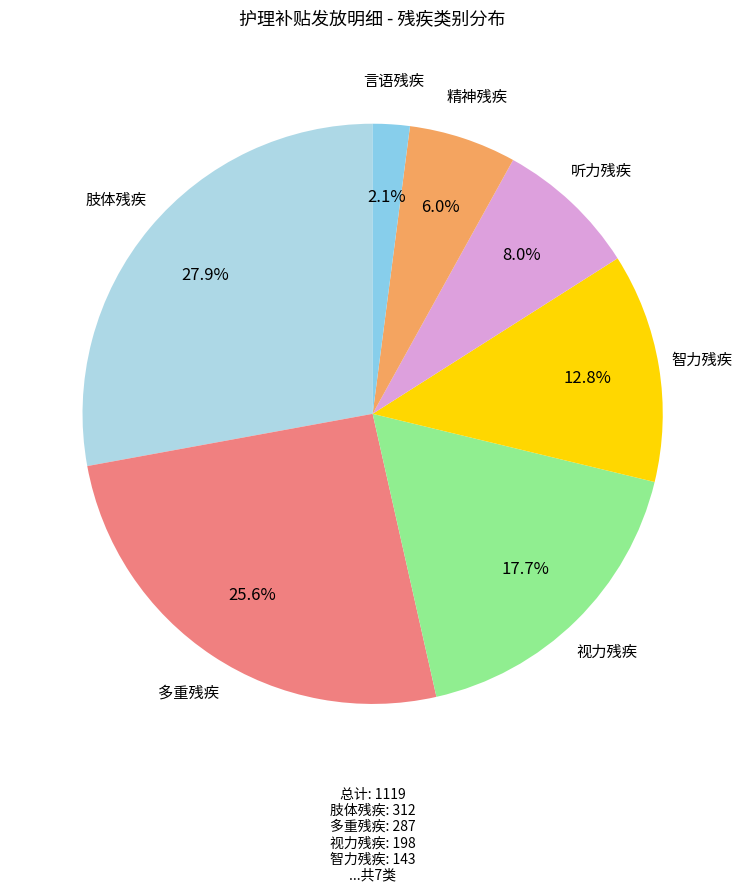

Rank the categories by value from highest to lowest.

肢体残疾, 多重残疾, 视力残疾, 智力残疾, 听力残疾, 精神残疾, 言语残疾